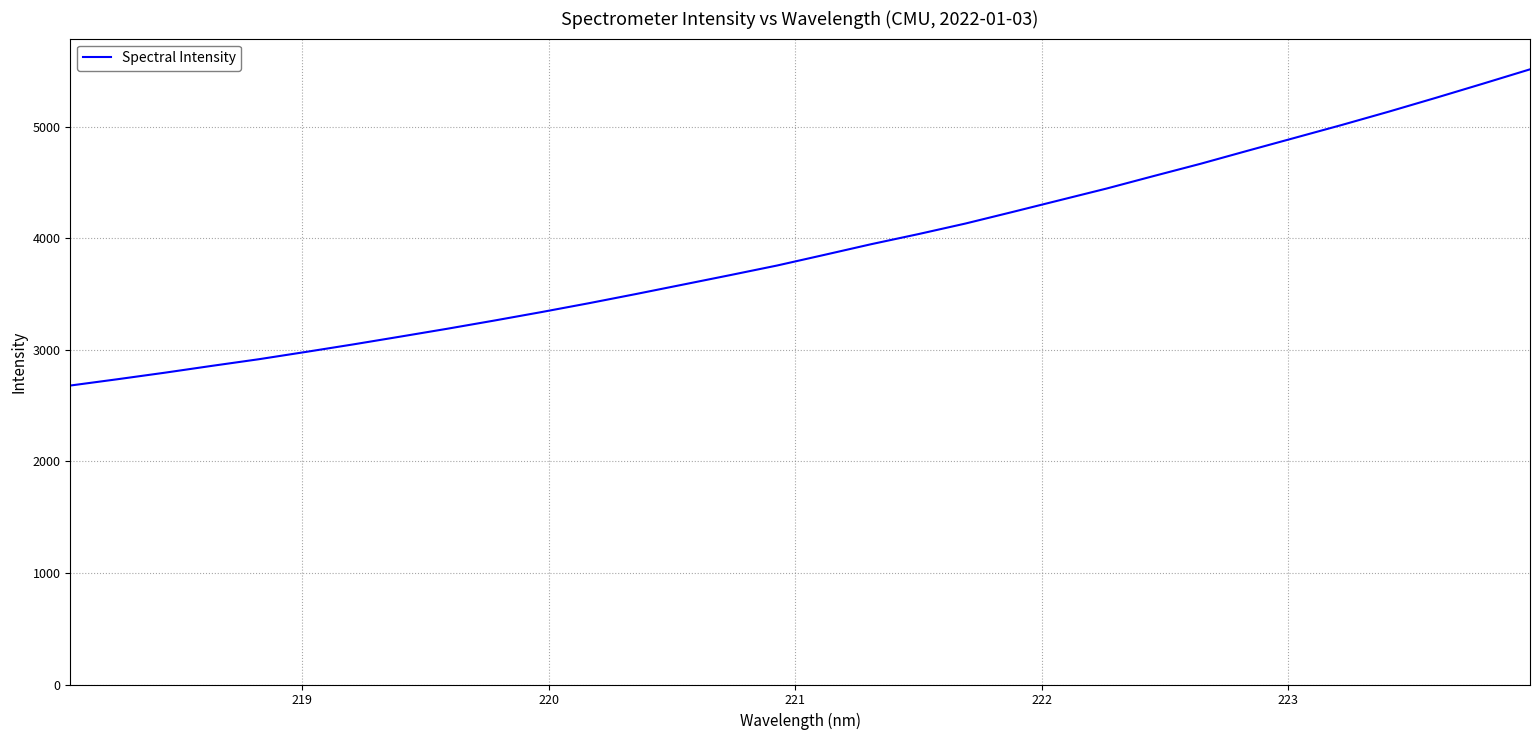

What is the minimum value shown in the chart?

2680.3